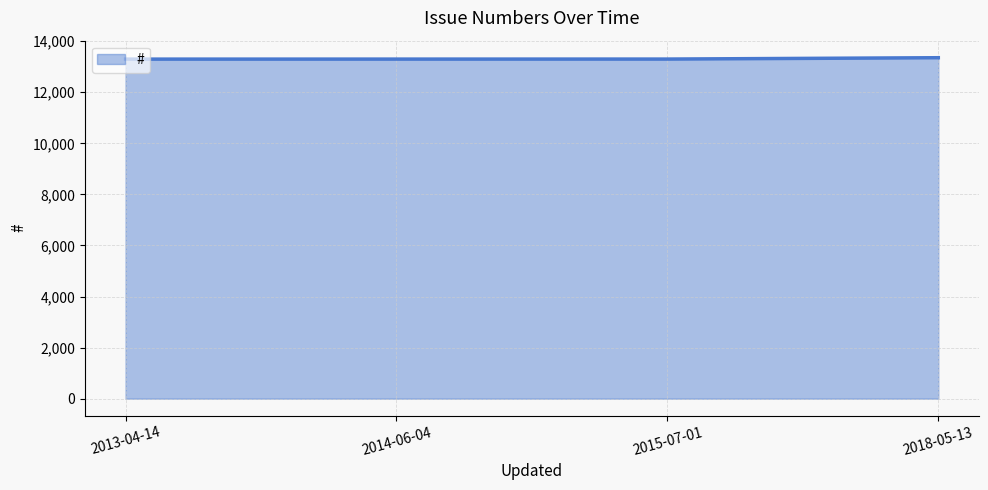

What is the sum of all values?

53246